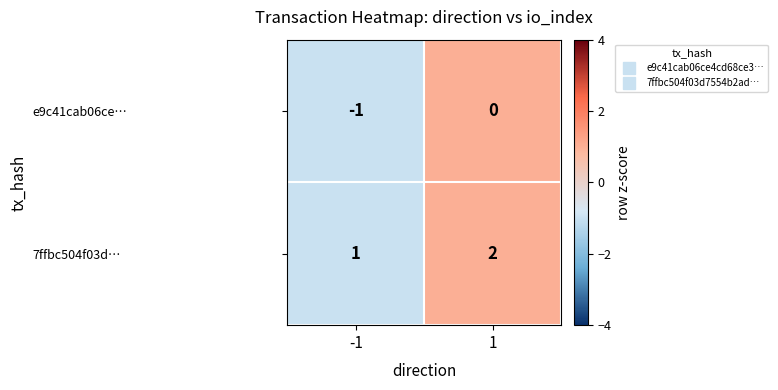

List the series in order of their peak value, highest first.

7ffbc504f03d…, e9c41cab06ce…